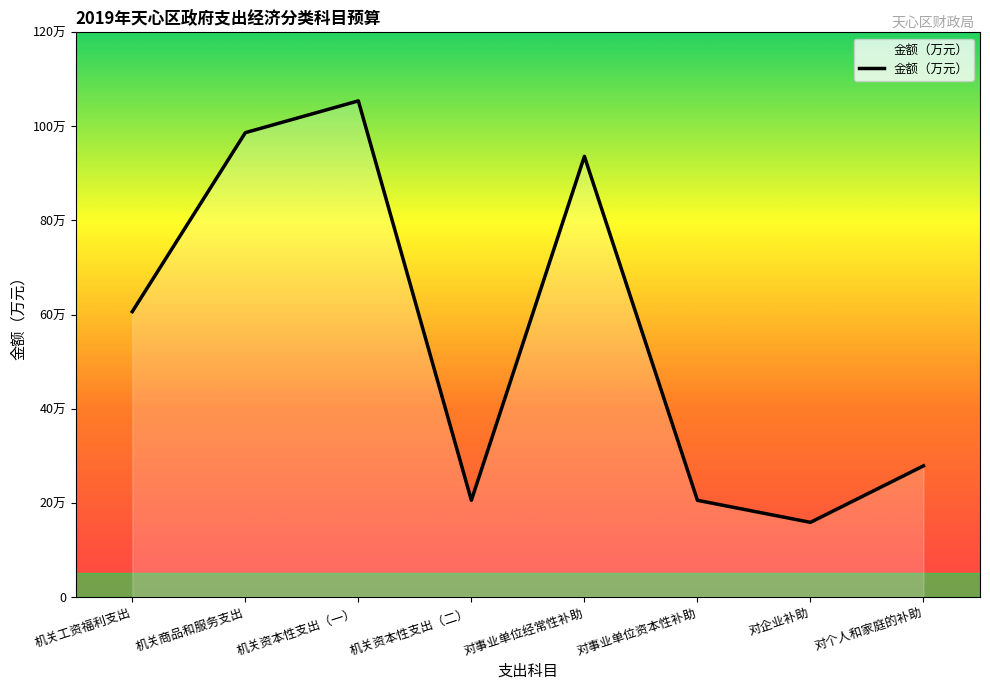

Where does the data first go above 60619?

机关商品和服务支出